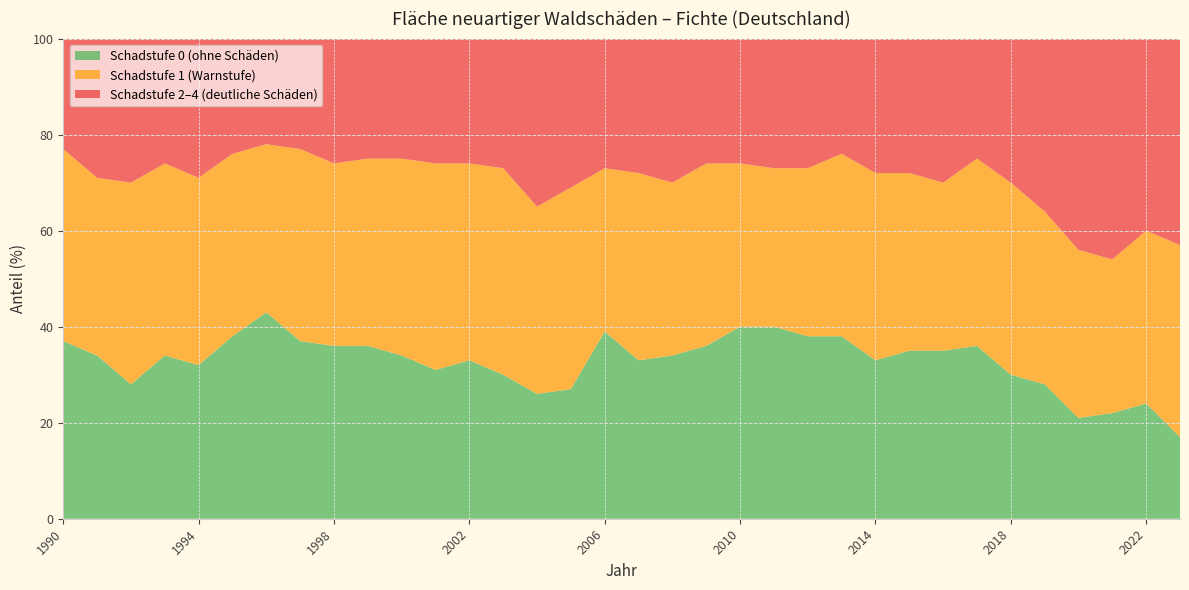

Reading left to right, transcribe all the data shown in this chart.

Schadstufe 0 (ohne Schäden): 37	34	28	34	32	38	43	37	36	36	34	31	33	30	26	27	39	33	34	36	40	40	38	38	33	35	35	36	30	28	21	22	24	17
Schadstufe 1 (Warnstufe): 40	37	42	40	39	38	35	40	38	39	41	43	41	43	39	42	34	39	36	38	34	33	35	38	39	37	35	39	40	36	35	32	36	40
Schadstufe 2-4 (deutliche Schäden): 23	29	30	26	29	24	22	23	26	25	25	26	26	27	35	31	27	28	30	26	26	27	27	24	28	28	30	25	30	36	44	46	40	43